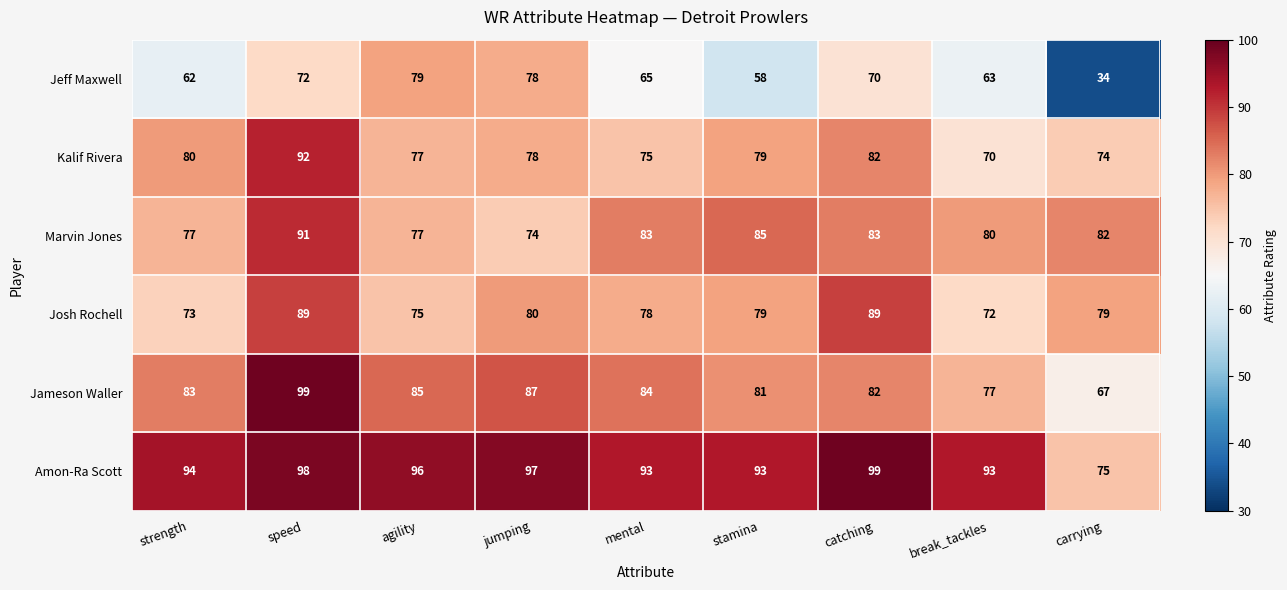

Which series changed the most between agility and stamina?

Jeff Maxwell